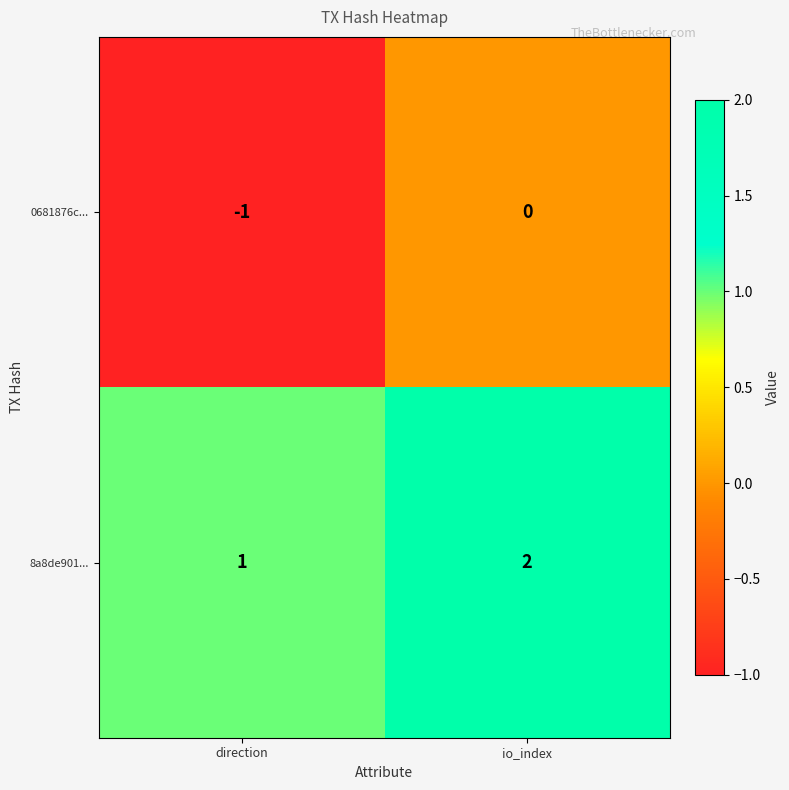

The 8a8de901... series shows 1 at direction. True or false?

True